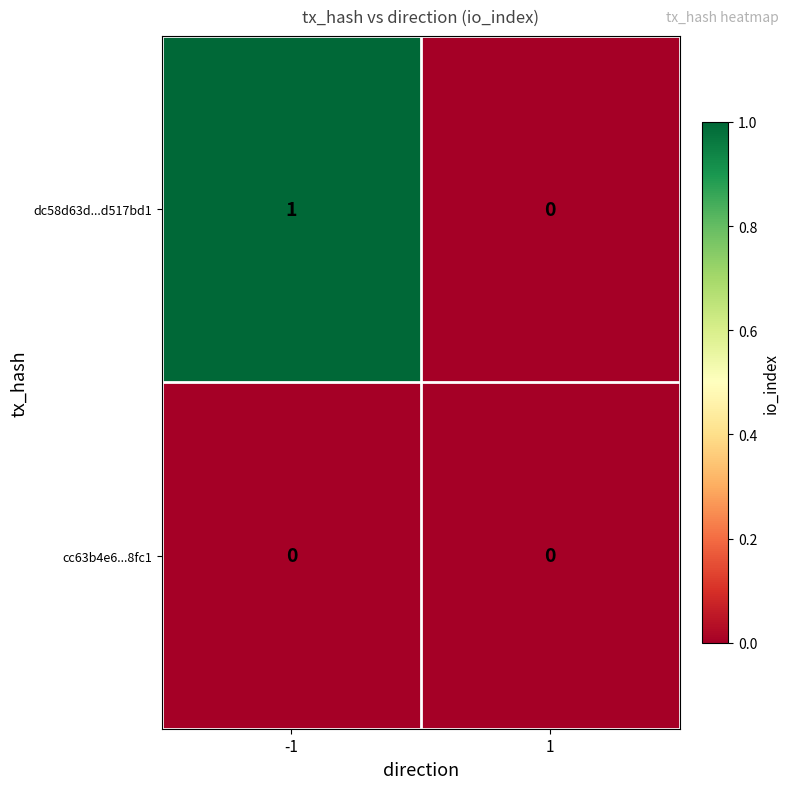

Is the value of cc63b4e6...8fc1 at 1 greater than the value of dc58d63d...d517bd1 at -1?

No